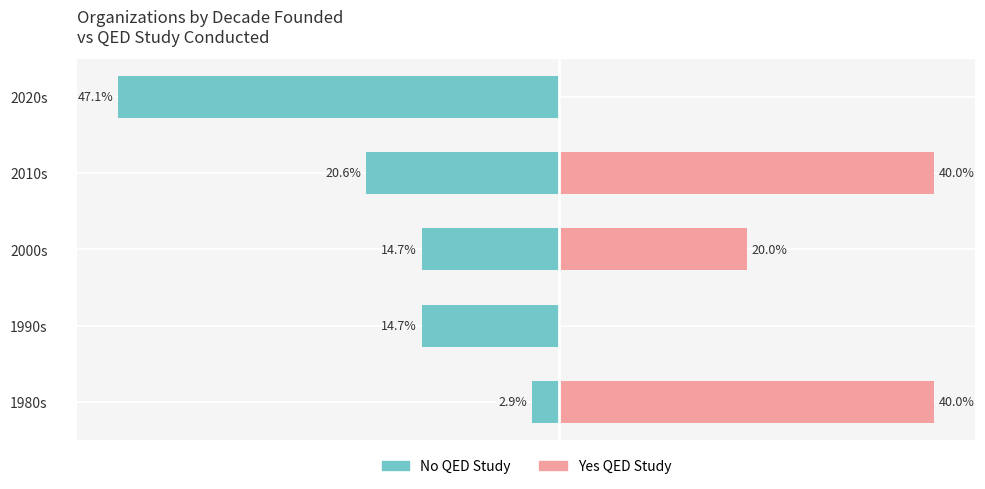

What is the difference between the maximum and minimum values in the No QED Study series?

44.1